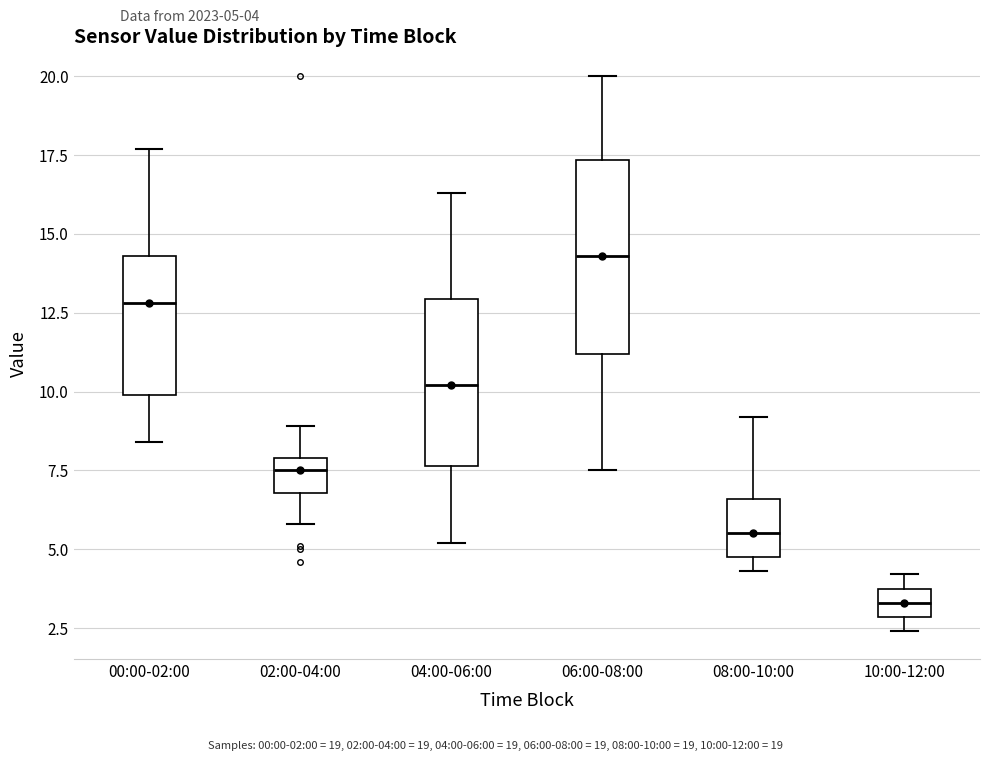

Which box's median line is the highest?

06:00-08:00